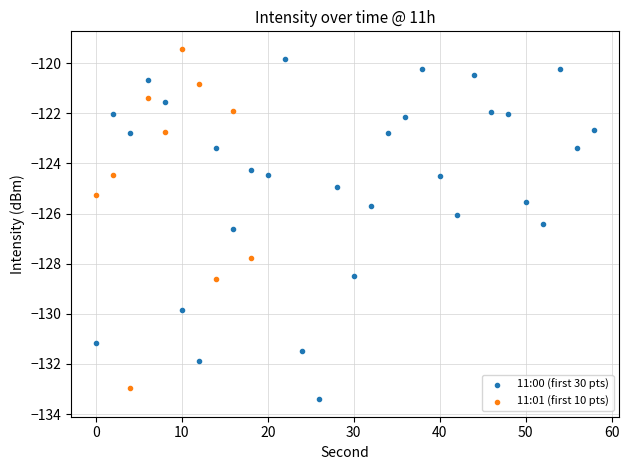

At which category is the sum across all series the highest?

20